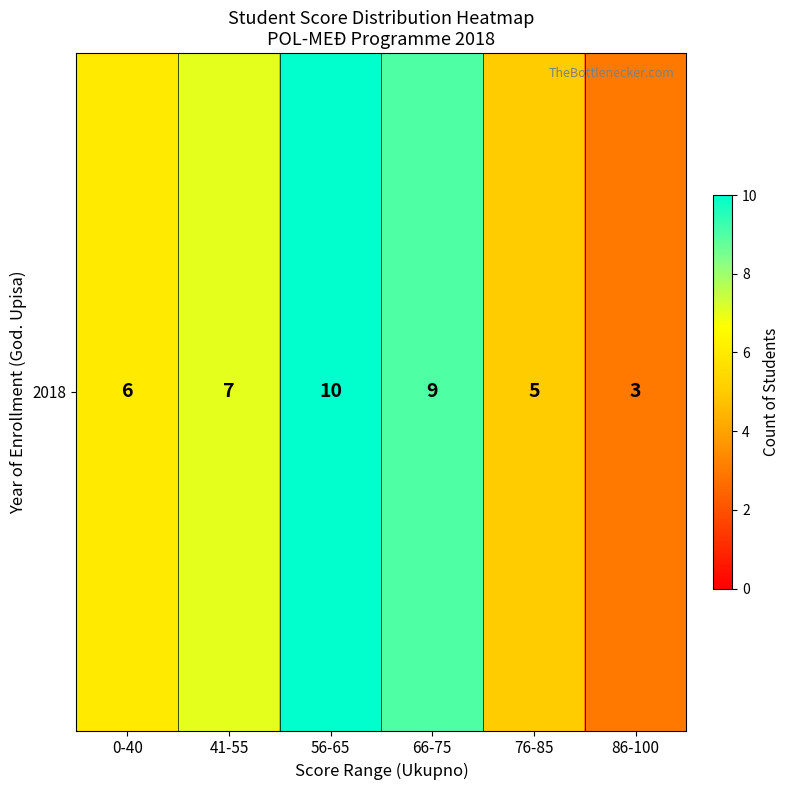

Between 56-65 and 76-85, which is larger?

56-65